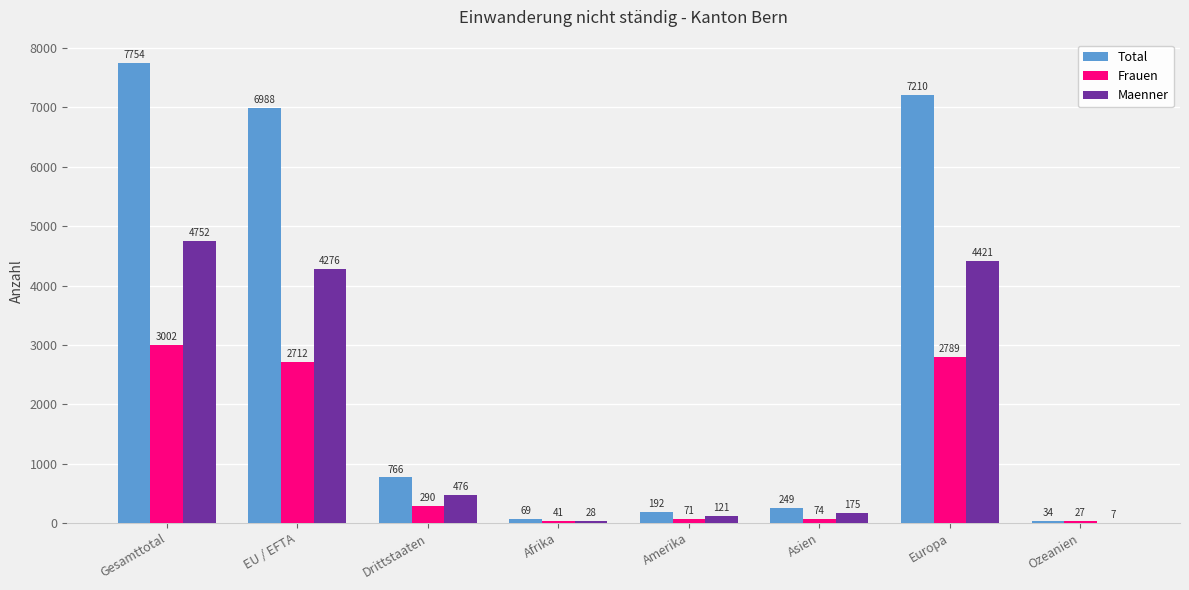

How many groups of bars are there?

8